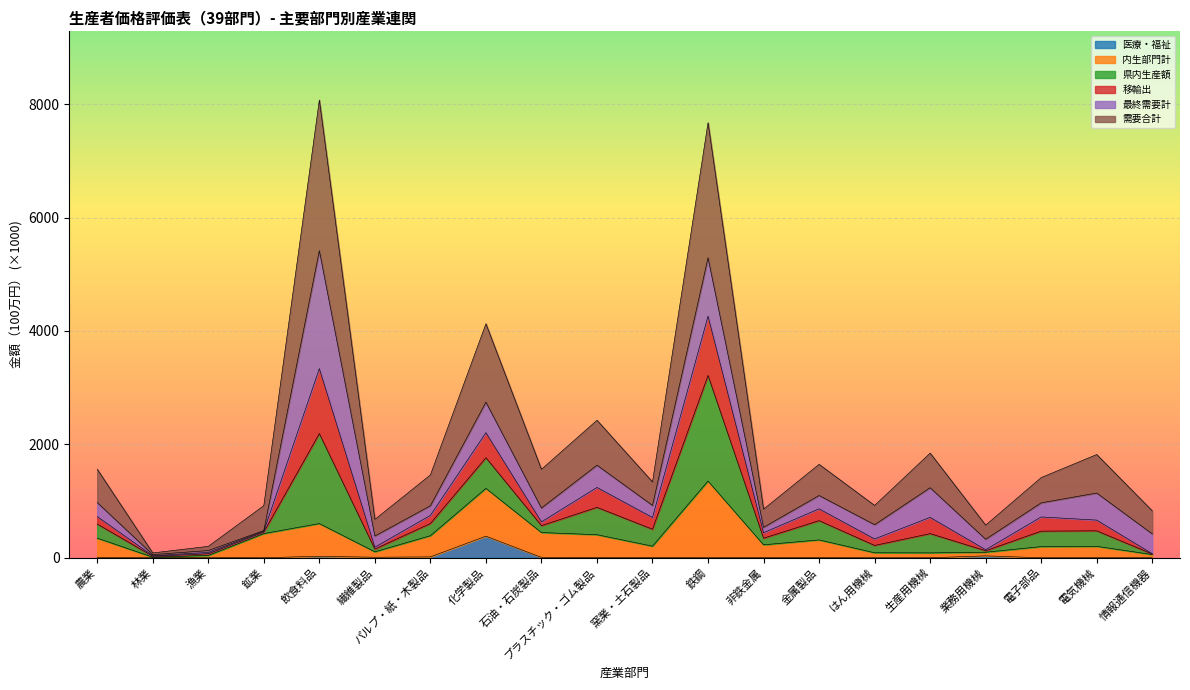

Where does the 医療・福祉 series first go above 2?

農業